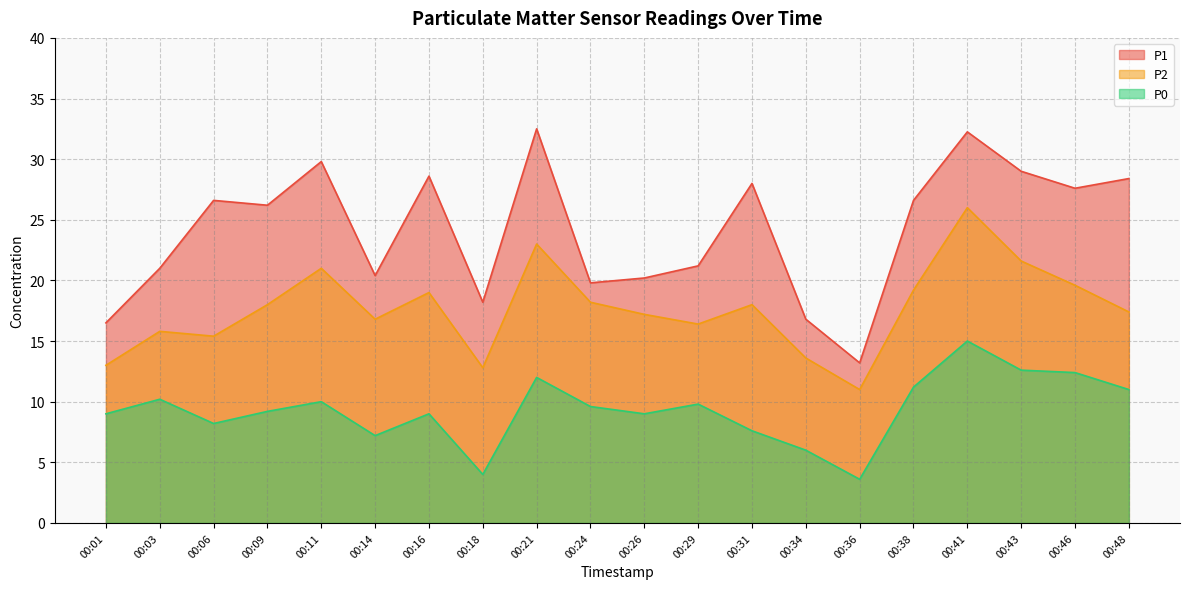

How many lines are shown in the chart?

3